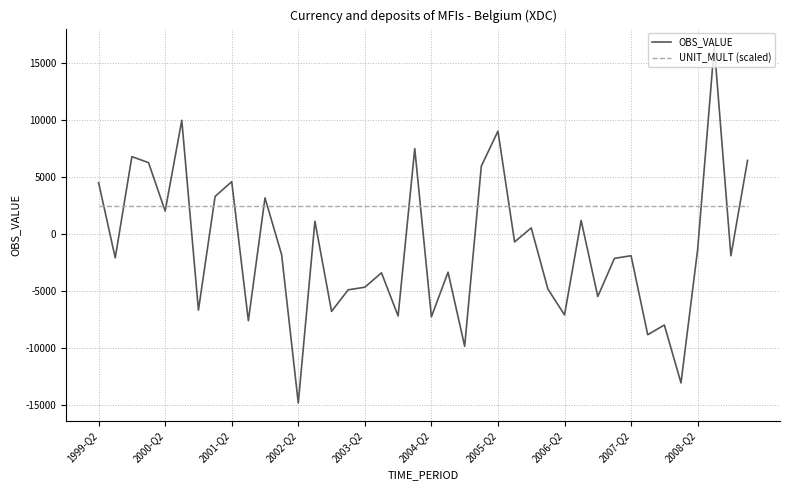

Which series has the largest total across all categories?

UNIT_MULT (scaled)